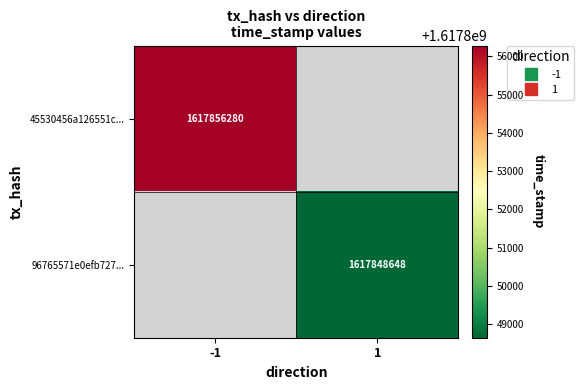

True or false: 96765571e0efb727... has a value of 714973876.8 at 1.

False